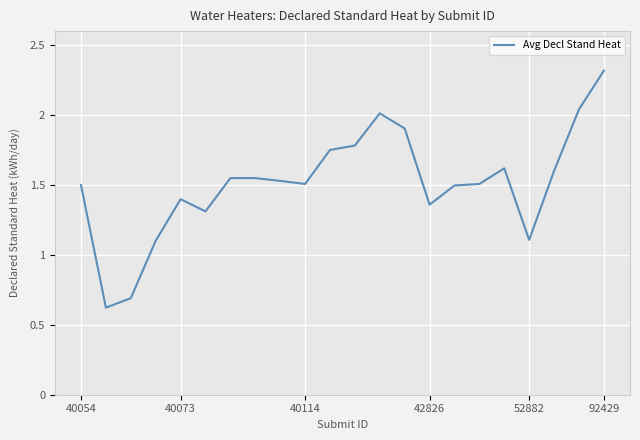

What is the smallest value displayed?

0.6